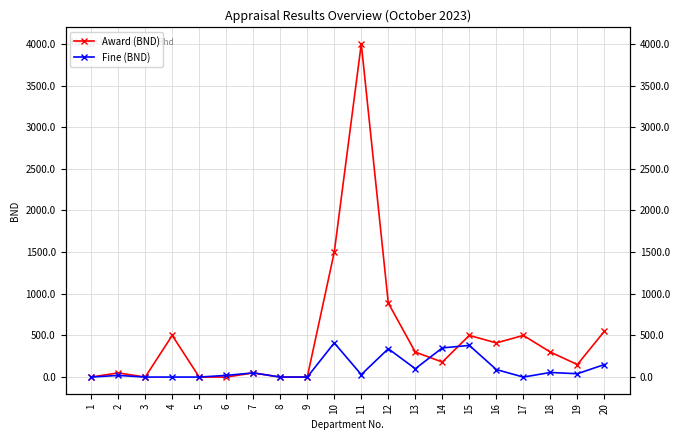

At which category does the chart reach its peak across all series?

11